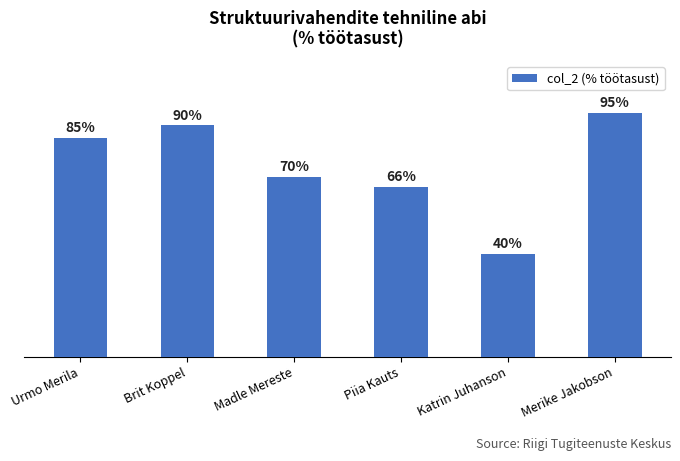

Which has a higher value, Piia Kauts or Brit Koppel?

Brit Koppel